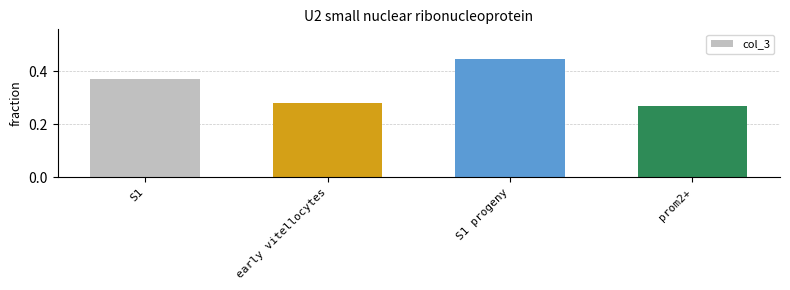

Which category has the highest value across all series?

S1 progeny